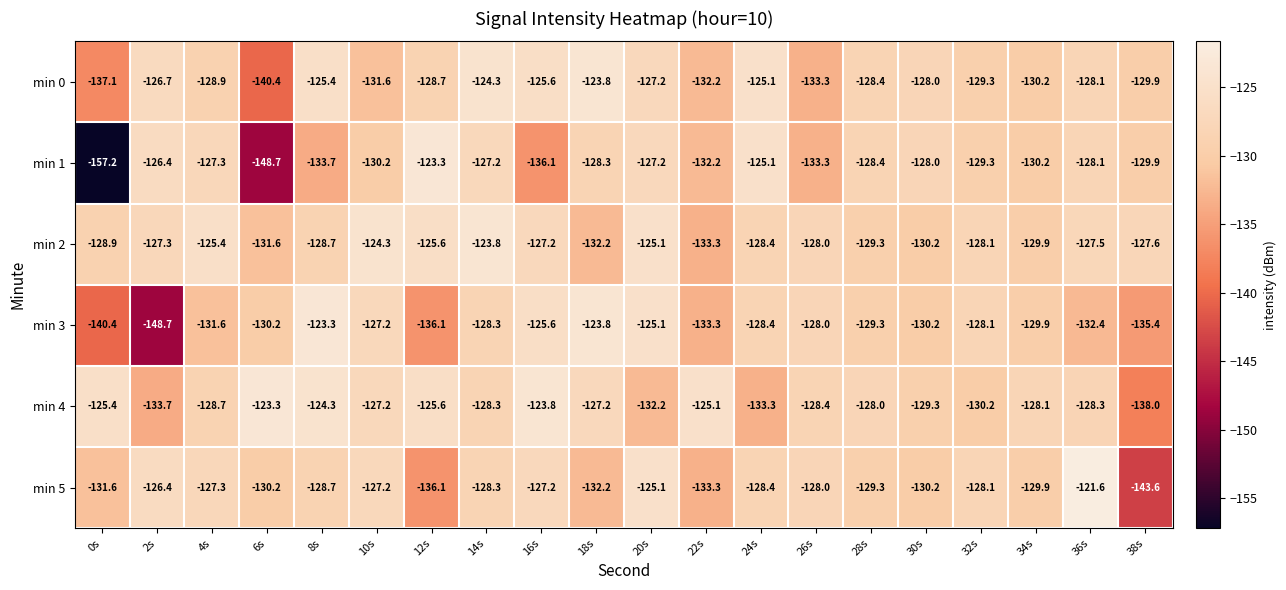

Which category has the lowest value in the min 0 series?

6s